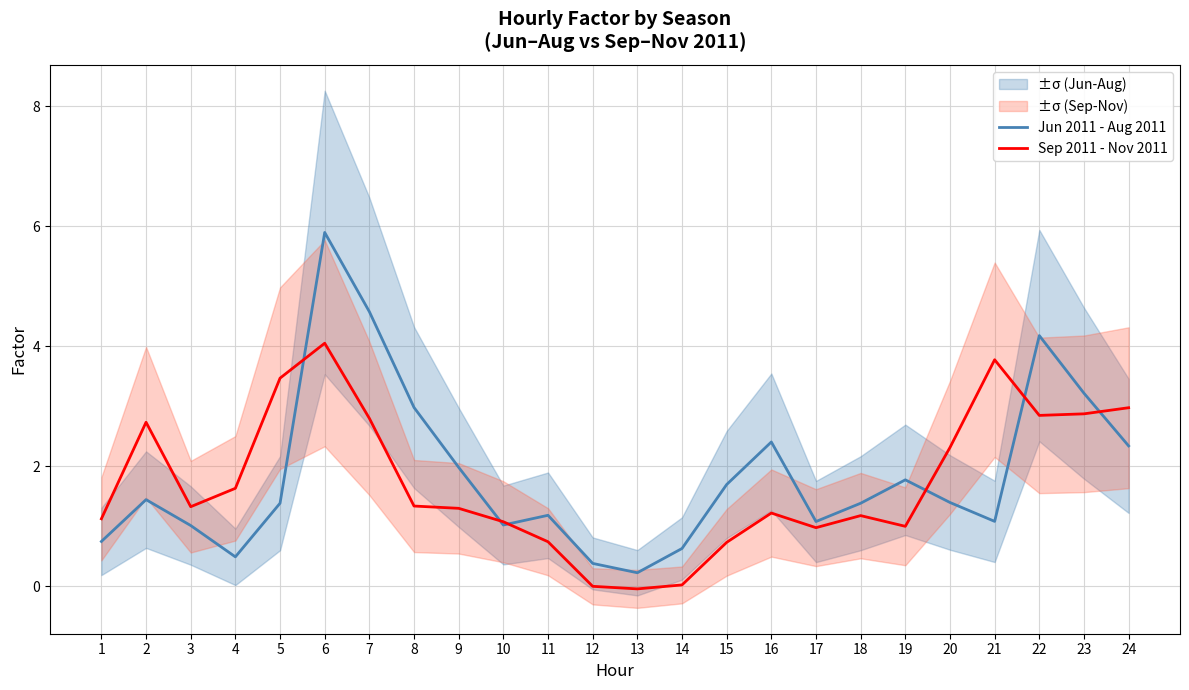

What is the average value of the Jun 2011 - Aug 2011 series?

1.9